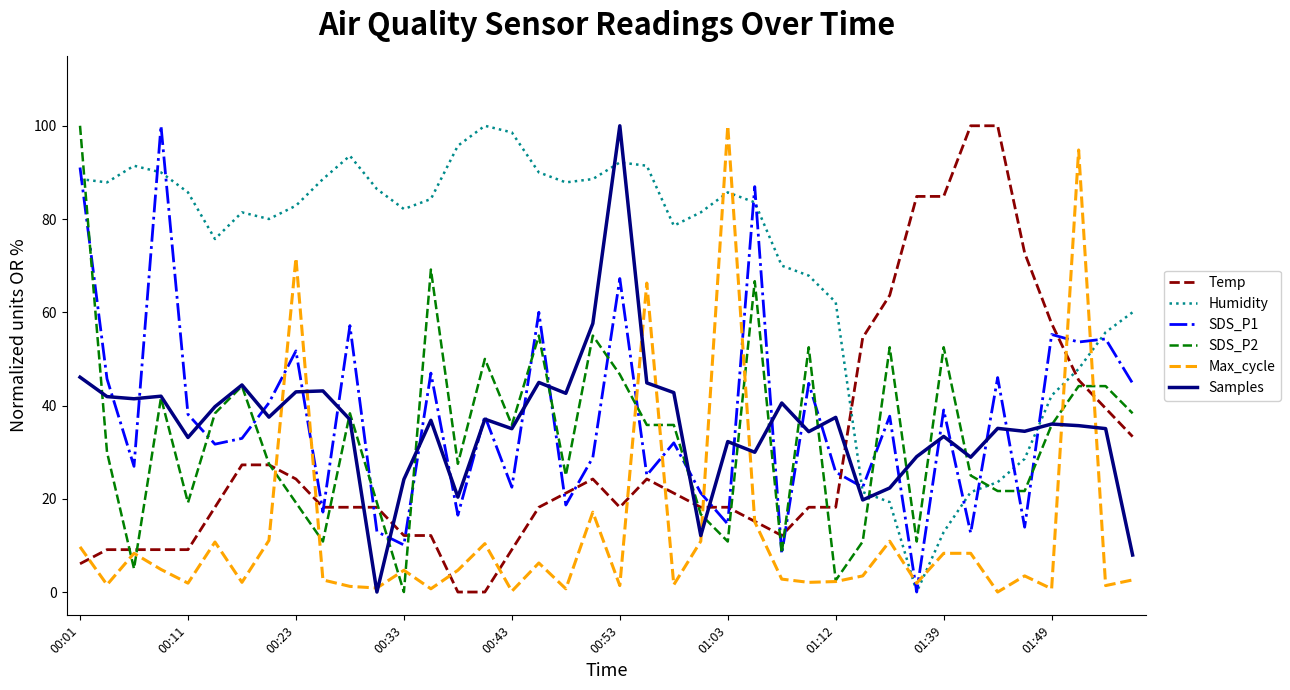

What is the difference between the second highest and minimum values in the SDS_P2 series?

69.2